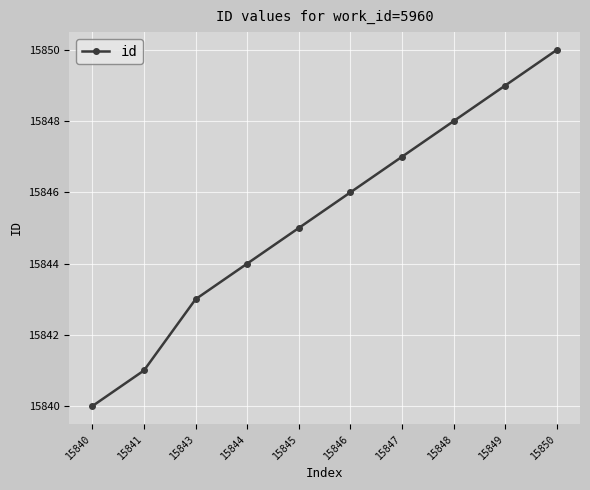

What is the minimum value shown in the chart?

15840